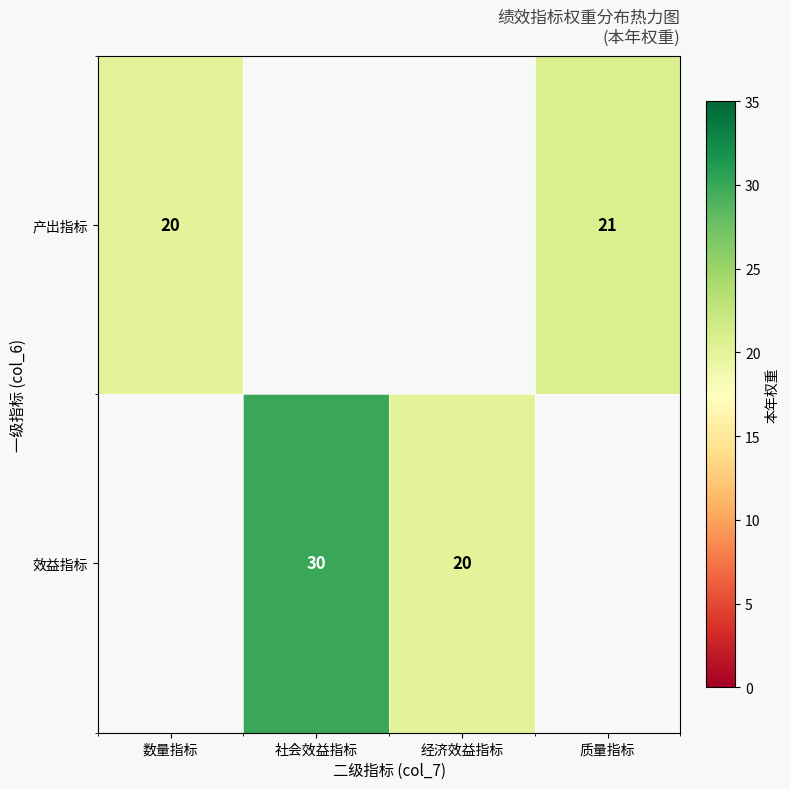

True or false: 产出指标 has a value of 20 at 数量指标.

True